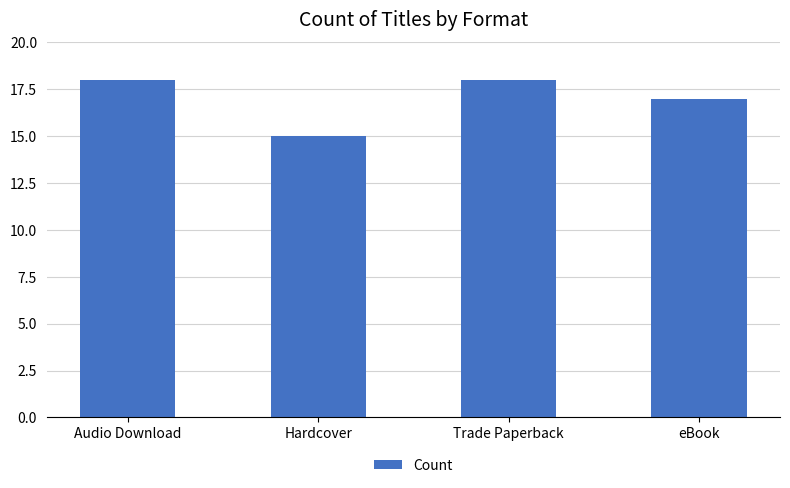

The chart shows a value of 32 at Audio Download. True or false?

False